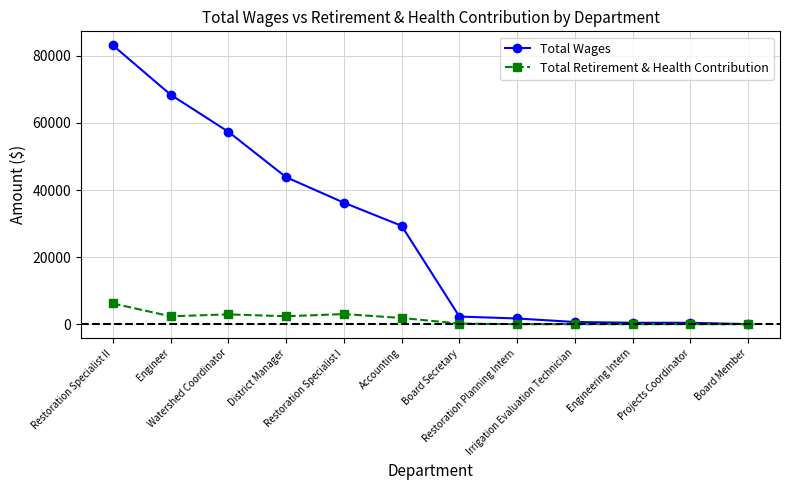

Which series has the largest total across all categories?

Total Wages